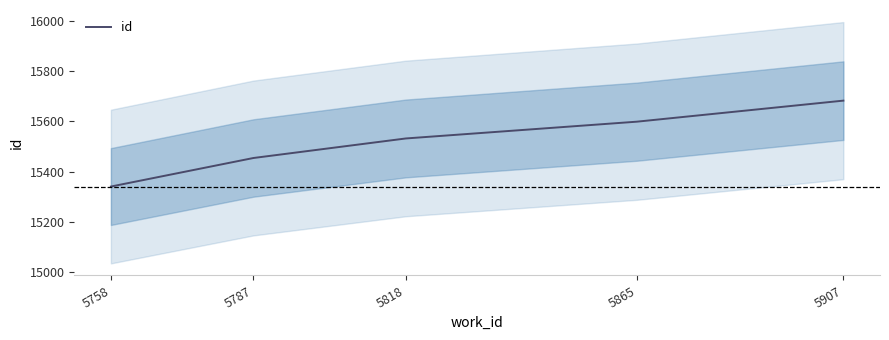

Reading left to right, list all the values displayed in this chart.

5758=15340	5787=15454	5818=15532	5865=15599	5907=15683